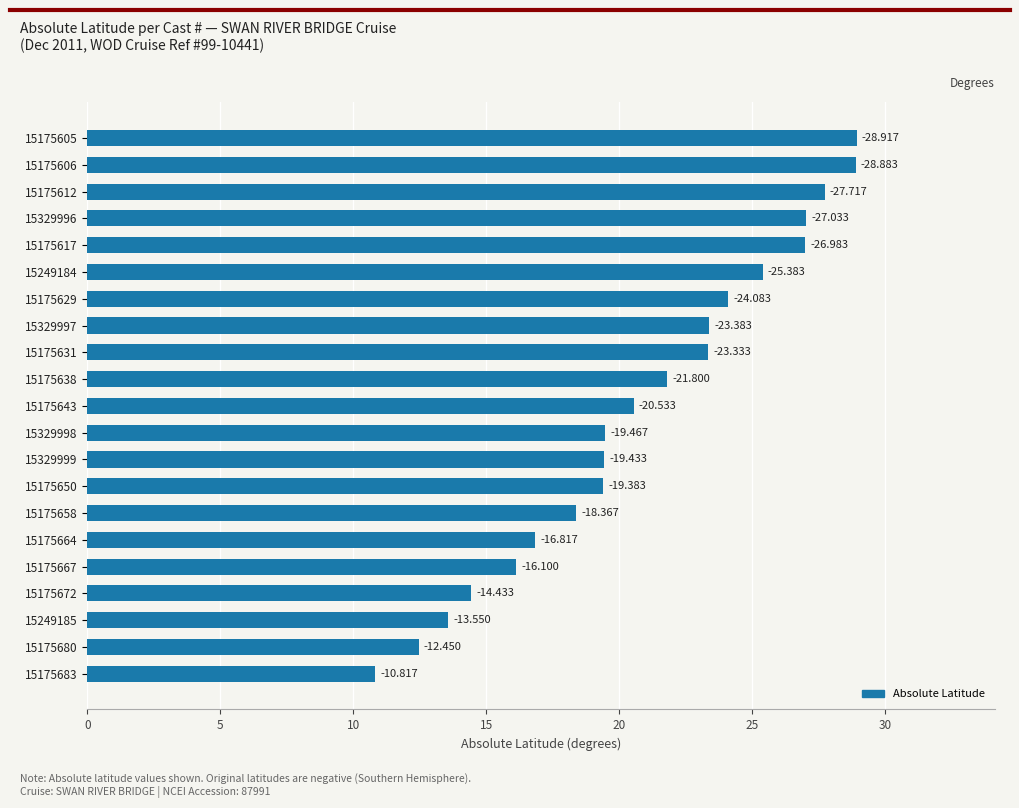

What is the maximum value shown in the chart?

28.9